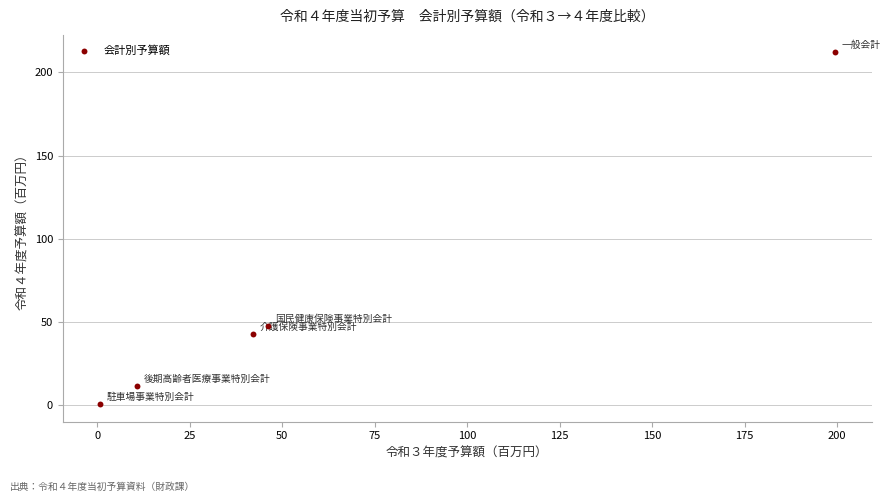

What is the average Y value?

62.8